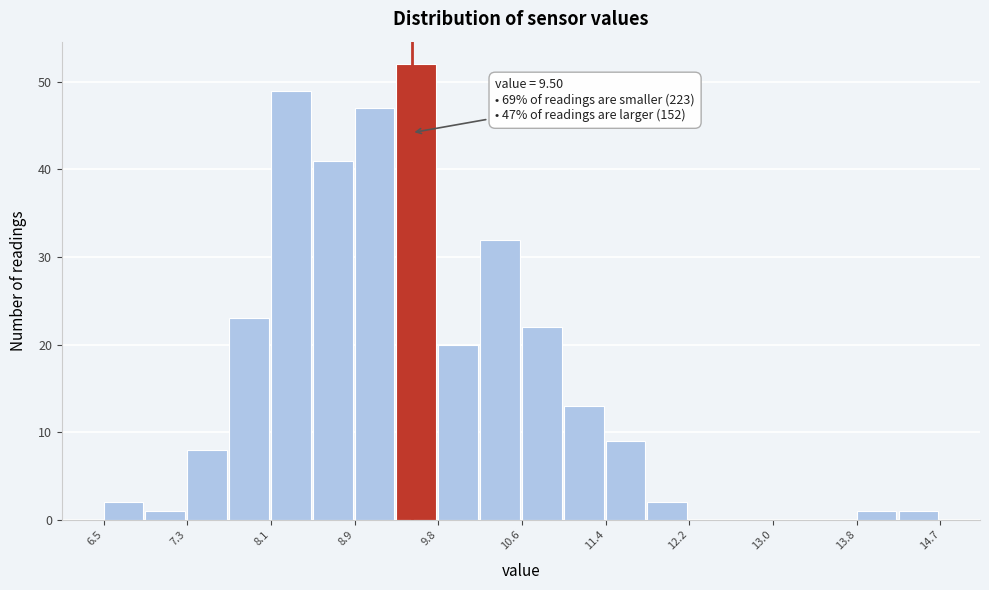

Which range on the x-axis has the tallest bar?

9.4 to 9.8